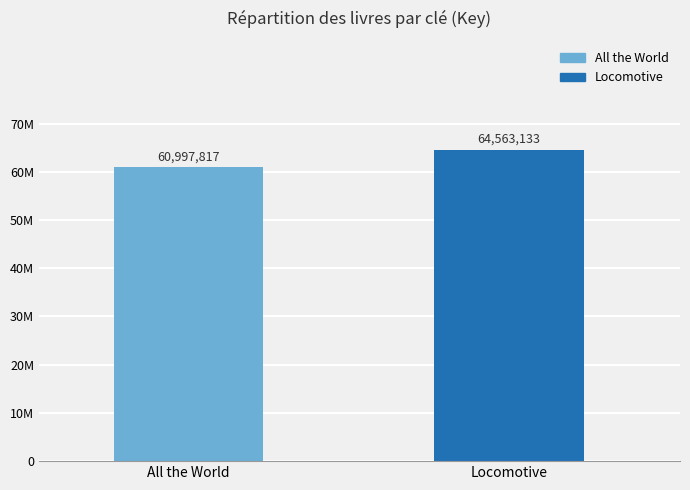

Rank the categories by value from lowest to highest.

All the World, Locomotive